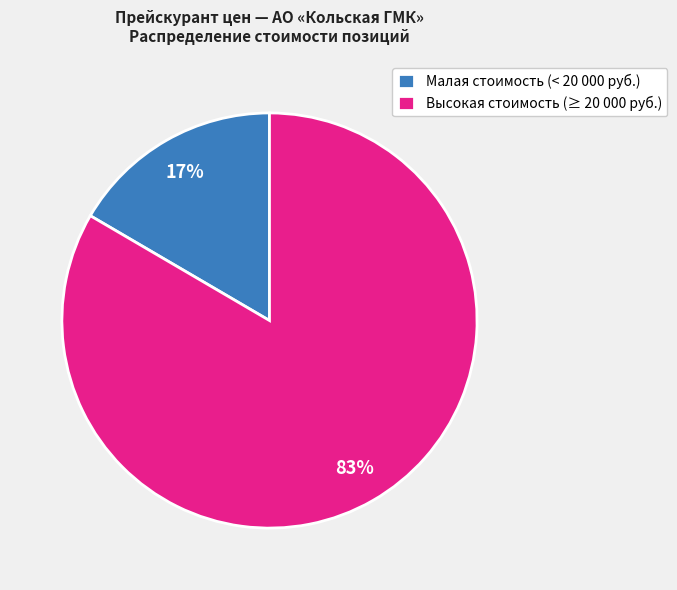

To the nearest percent, what portion does Высокая стоимость (≥ 20 000 руб.) represent?

83%